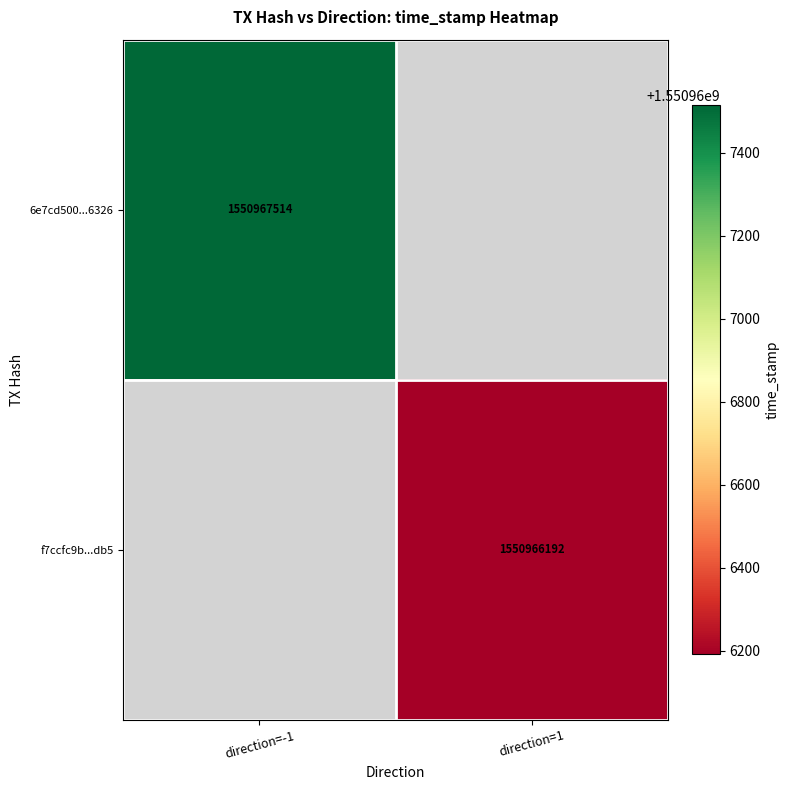

Between 1 and 0, which is larger?

1